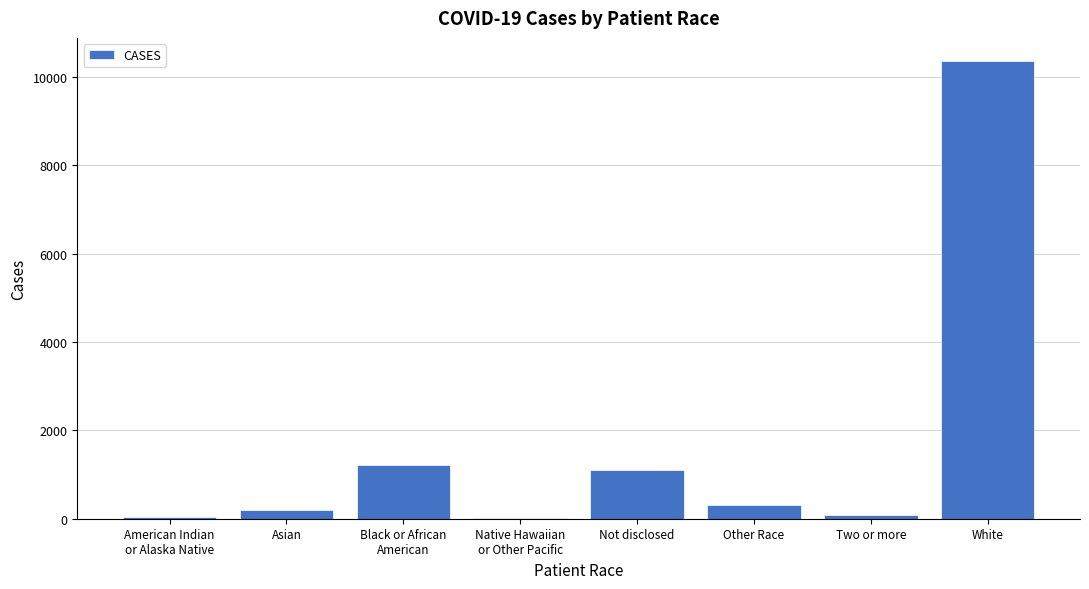

The value at White is 5645. True or false?

False